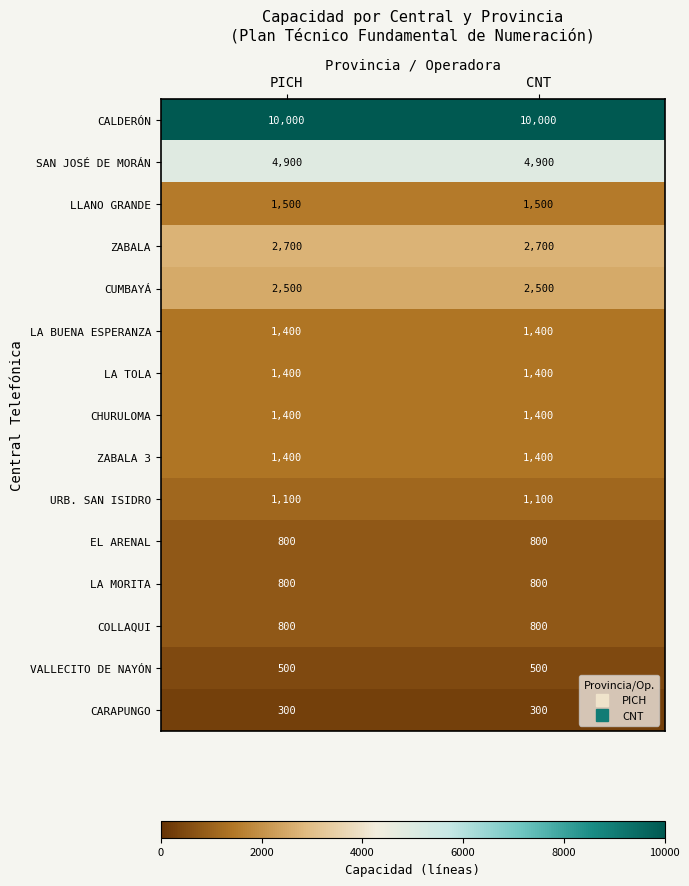

At how many categories does at least one series exceed 3483?

2